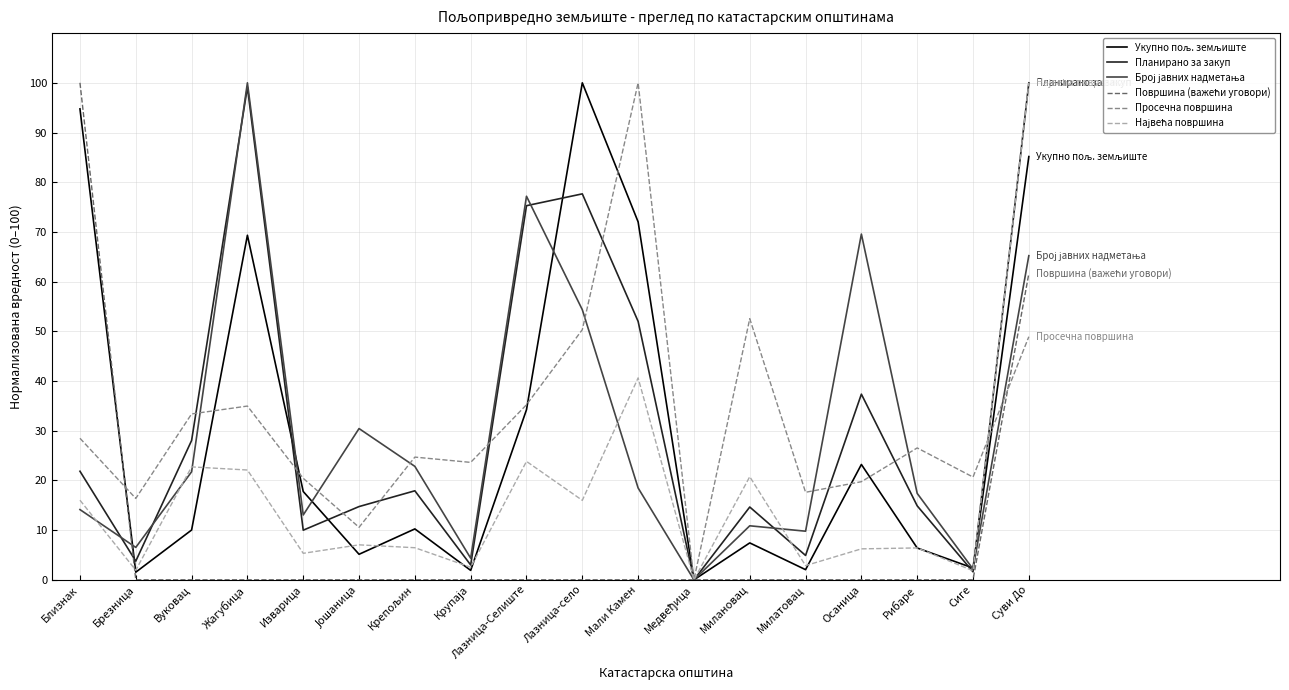

At which category is the sum across all series the highest?

Суви До